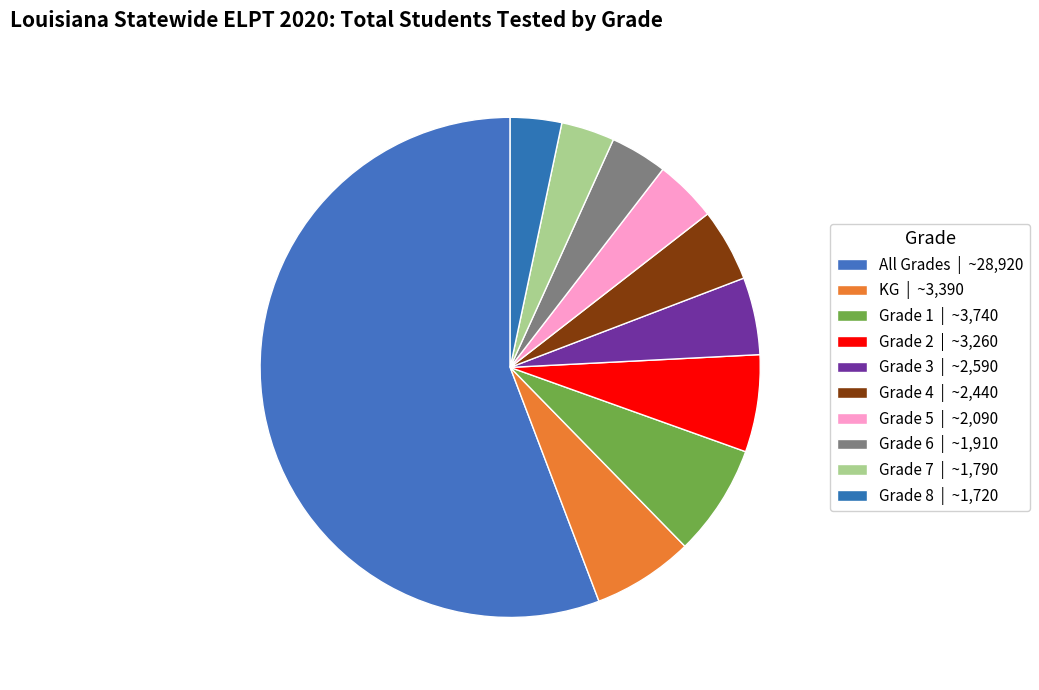

Count the number of slices in the pie.

10